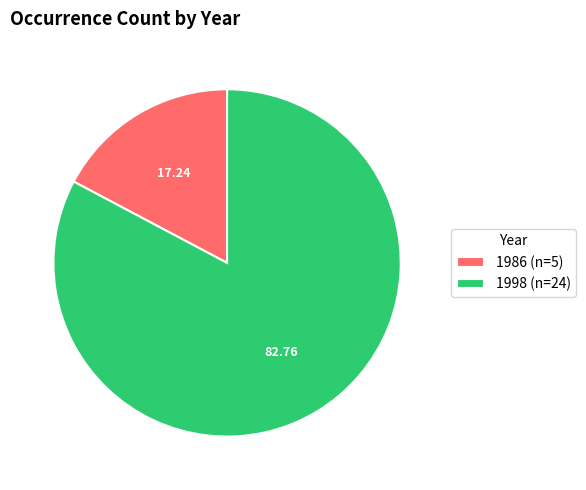

Which has a higher value, 1998 (n=24) or 1986 (n=5)?

1998 (n=24)